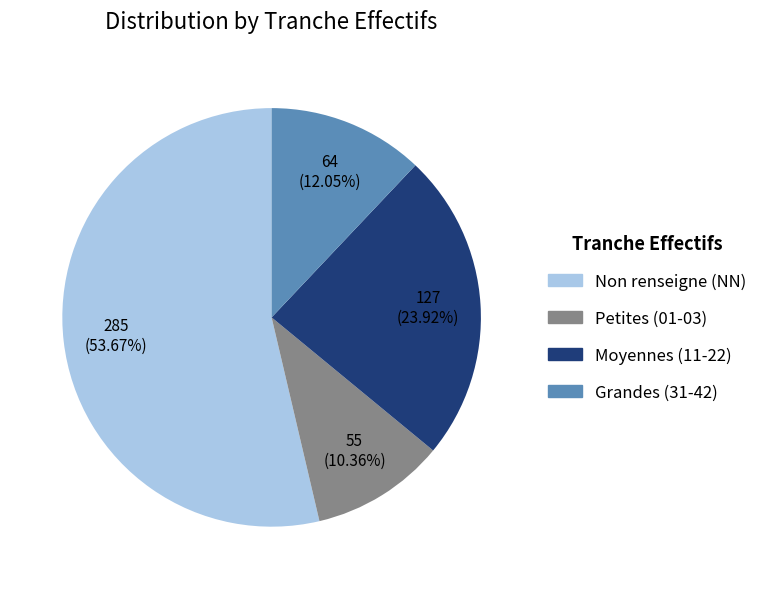

Does any single category account for the majority?

Yes